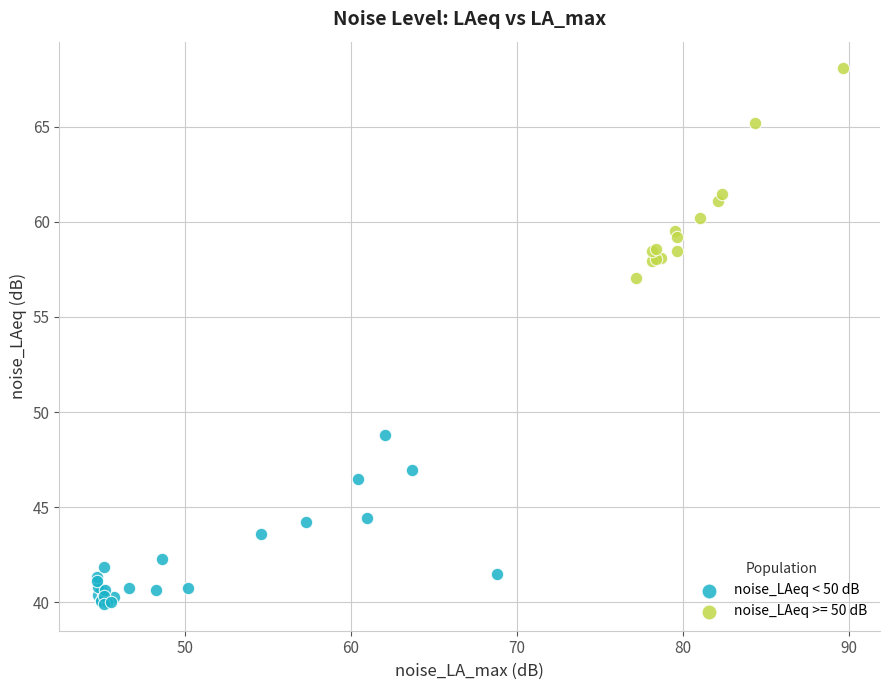

Which series contains the lowest Y value?

noise_LAeq < 50 dB